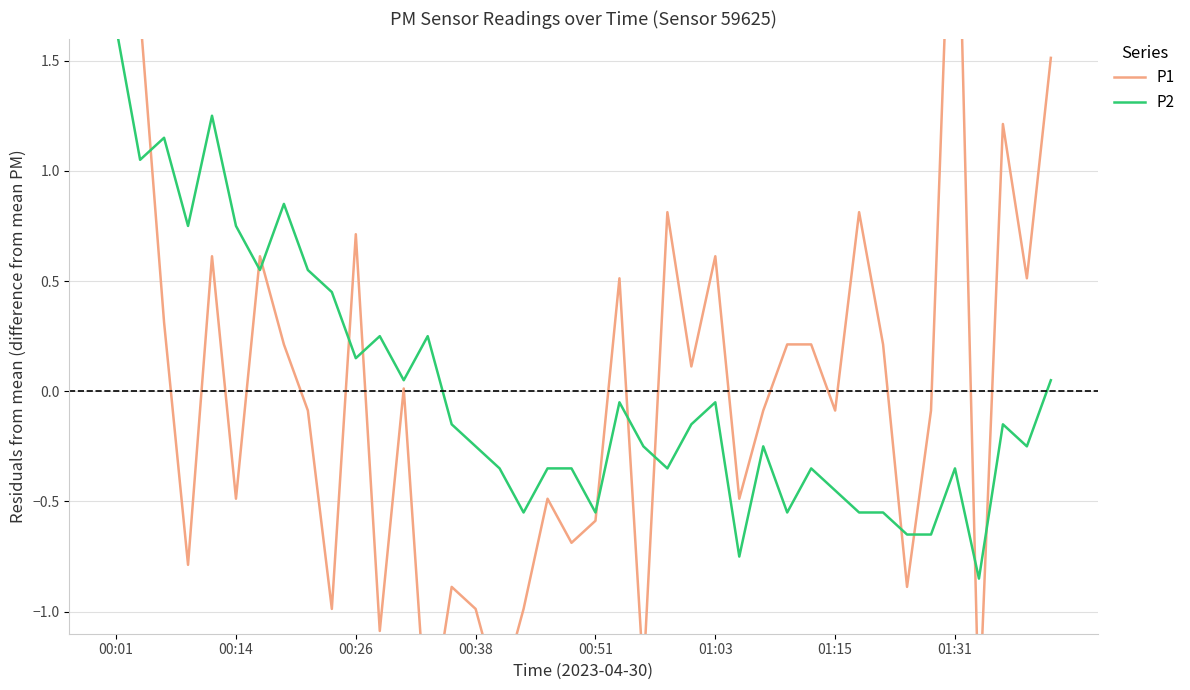

How many data points does each series have?

40